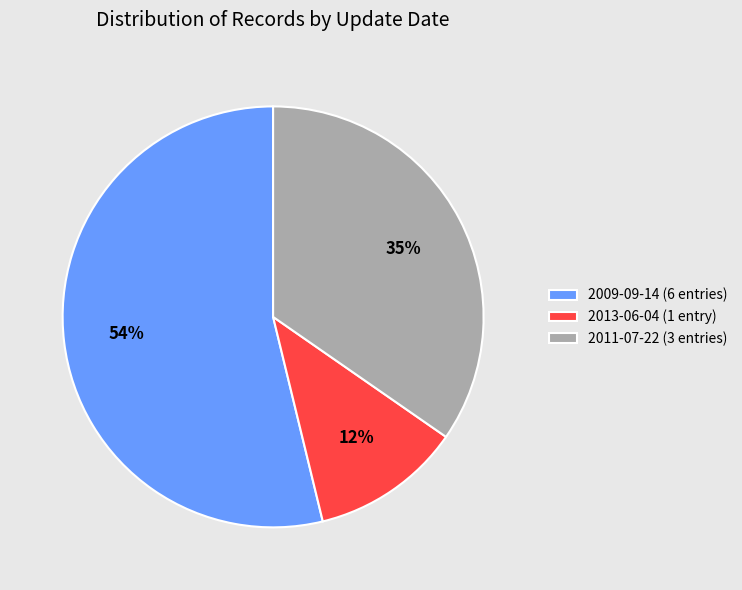

How many slices are in this pie chart?

3